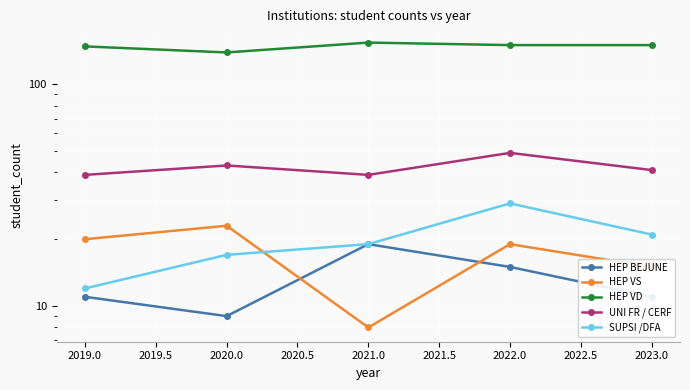

What is the lowest value of the HEP VD series?

139